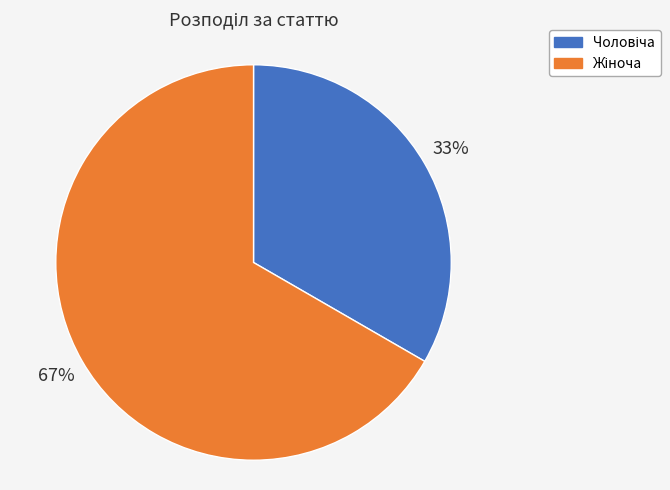

To the nearest percent, what is the average slice percentage?

50%